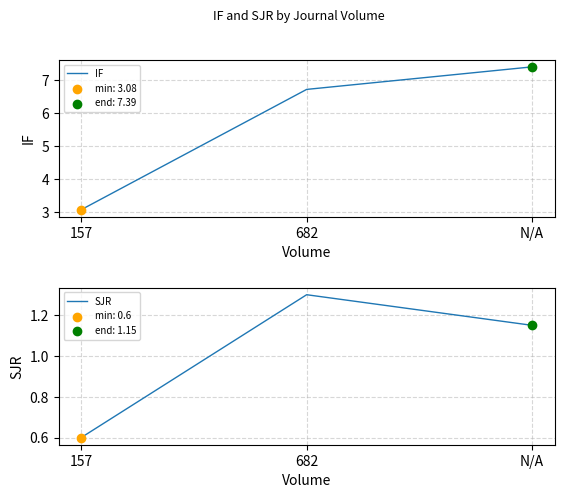

At which category is the sum across all series the highest?

N/A